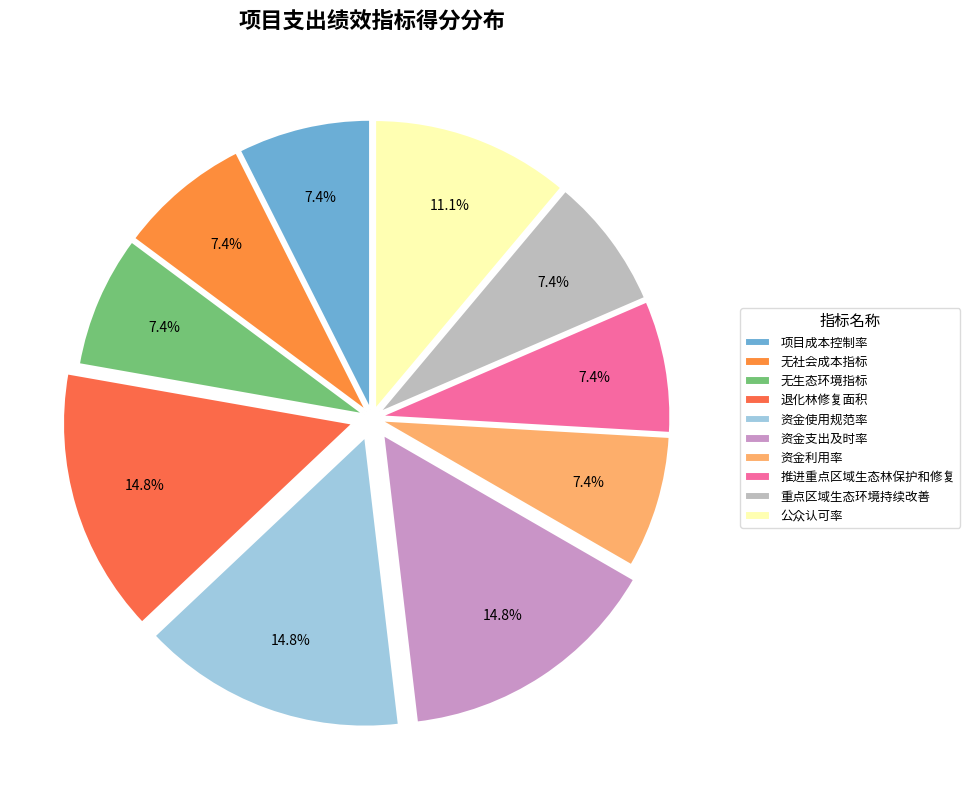

How much of the chart is everything except 无生态环境指标?

92.6%